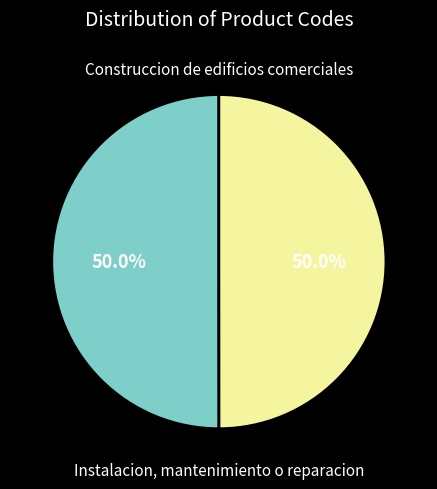

Do Instalacion, mantenimiento o reparacion and Construccion de edificios comerciales together represent more than half of the pie?

Yes